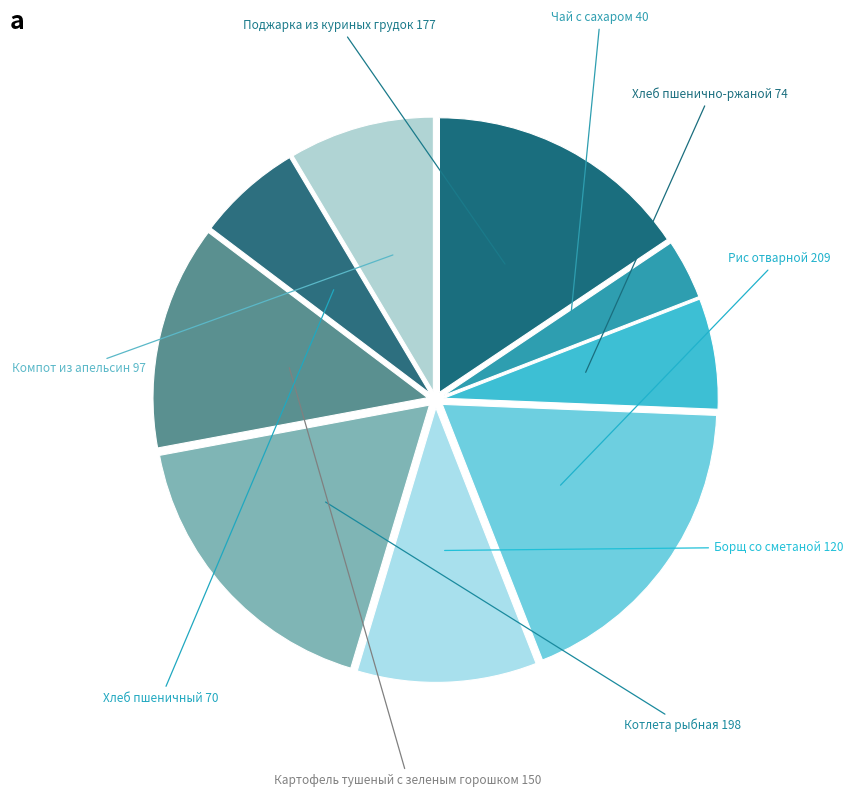

Count the number of slices in the pie.

9